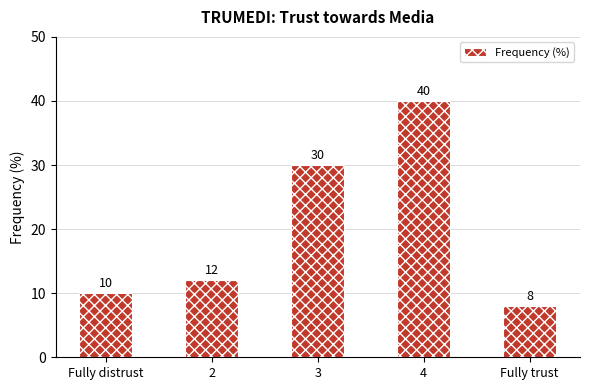

What is the ratio of the value at Fully trust to the value at 2?

0.7